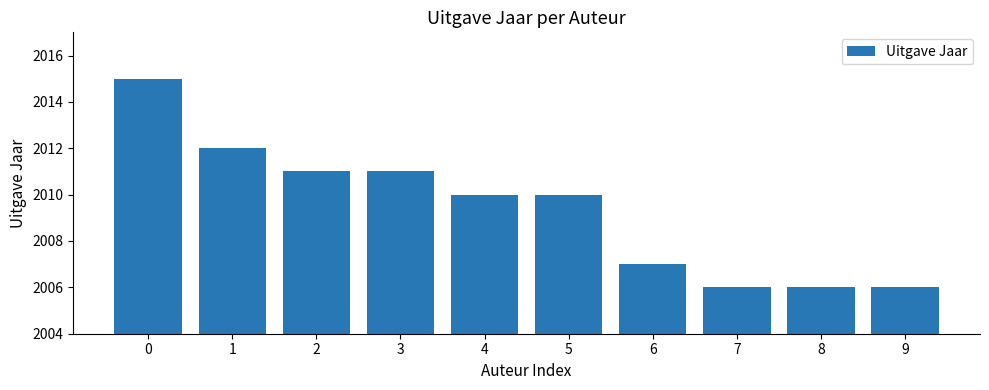

How many bars are there in total?

10